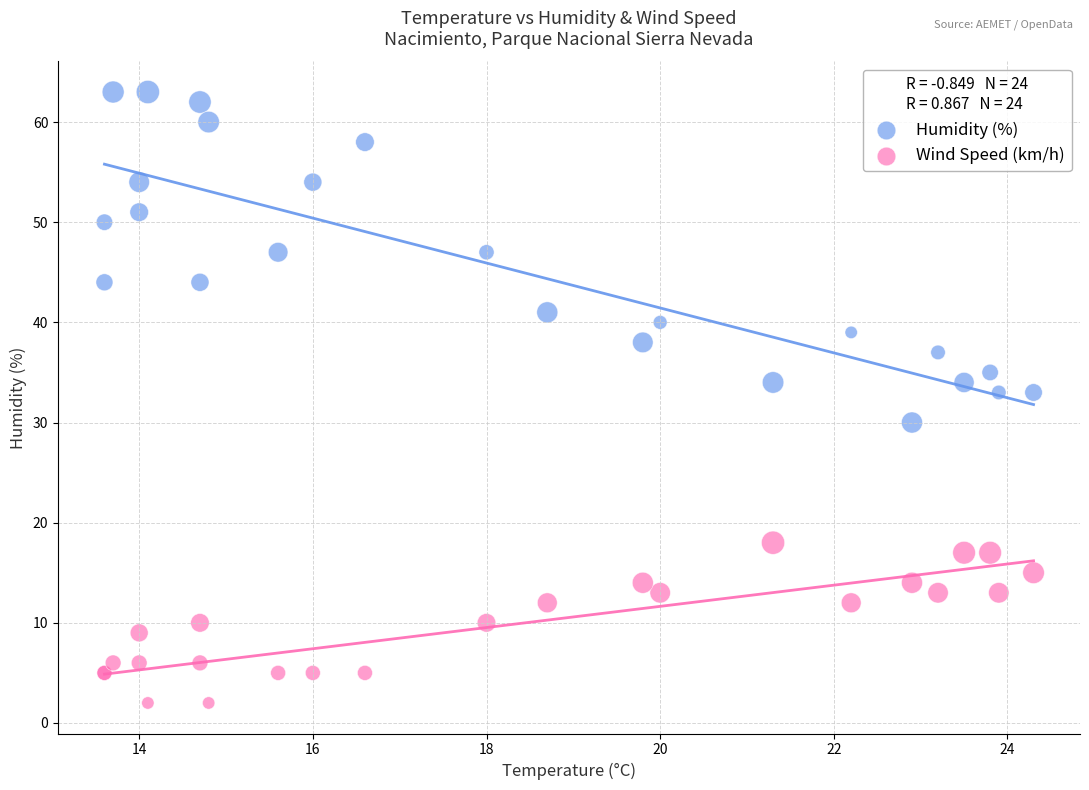

Which series has the widest spread of Y values?

Humidity (%)